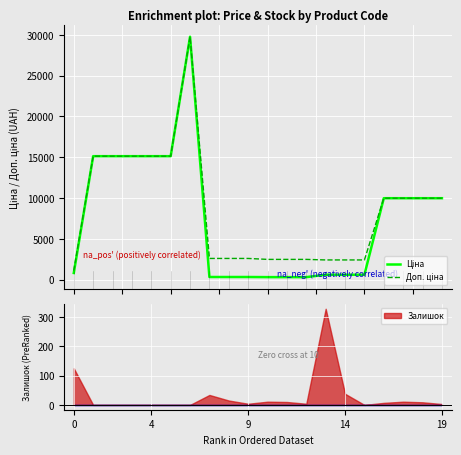

What is the difference between the second highest and minimum values in the Ціна series?

14809.7